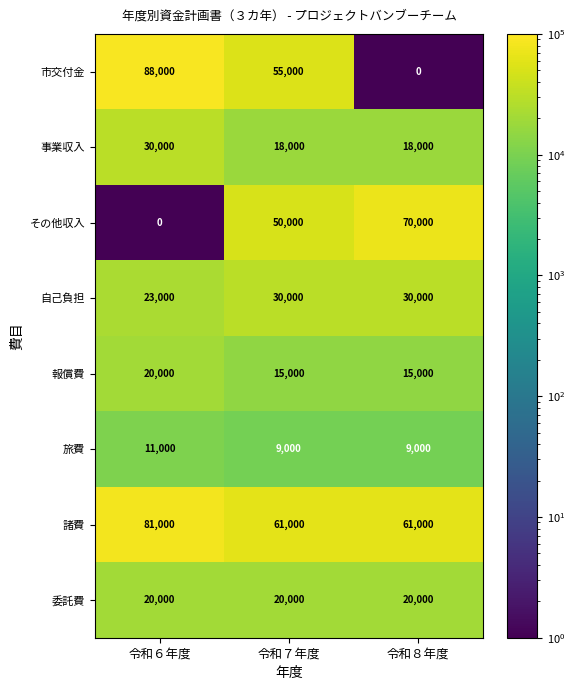

How many data points does each series have?

3